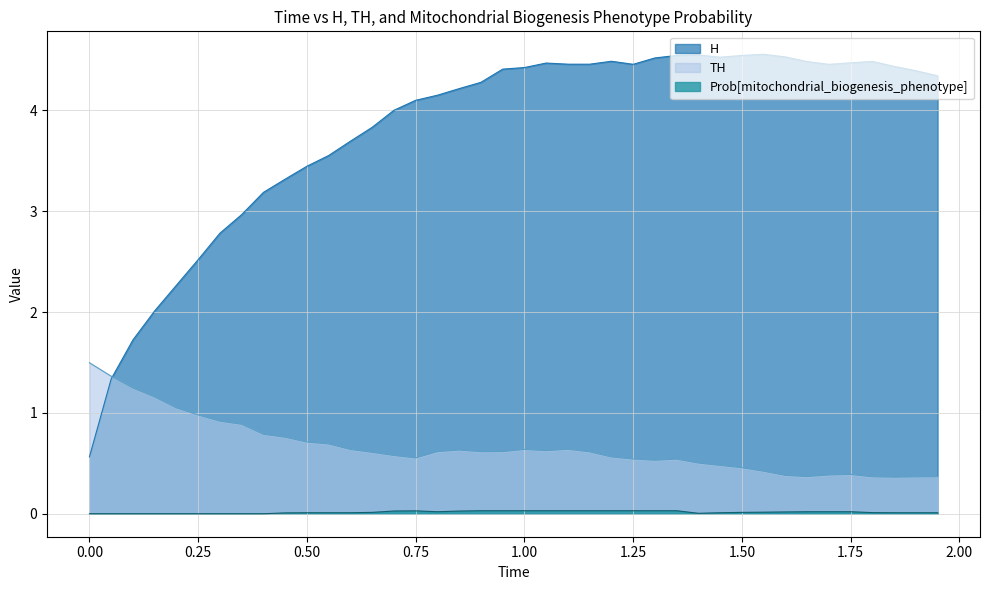

Reading left to right, transcribe all the data shown in this chart.

H: 0.6	1.3	1.7	2.0	2.3	2.5	2.8	3.0	3.2	3.3	3.4	3.6	3.7	3.8	4.0	4.1	4.2	4.2	4.3	4.4	4.4	4.5	4.5	4.5	4.5	4.5	4.5	4.5	4.5	4.5	4.5	4.6	4.5	4.5	4.5	4.5	4.5	4.4	4.4	4.3
TH: 1.5	1.4	1.2	1.2	1.0	1.0	0.9	0.9	0.8	0.8	0.7	0.7	0.6	0.6	0.6	0.6	0.6	0.6	0.6	0.6	0.6	0.6	0.6	0.6	0.6	0.5	0.5	0.5	0.5	0.5	0.5	0.4	0.4	0.4	0.4	0.4	0.4	0.4	0.4	0.4
Prob[mitochondrial_biogenesis_phenotype]: 0.0	0.0	0.0	0.0	0.0	0.0	0.0	0.0	0.0	0.0	0.0	0.0	0.0	0.0	0.0	0.0	0.0	0.0	0.0	0.0	0.0	0.0	0.0	0.0	0.0	0.0	0.0	0.0	0.0	0.0	0.0	0.0	0.0	0.0	0.0	0.0	0.0	0.0	0.0	0.0